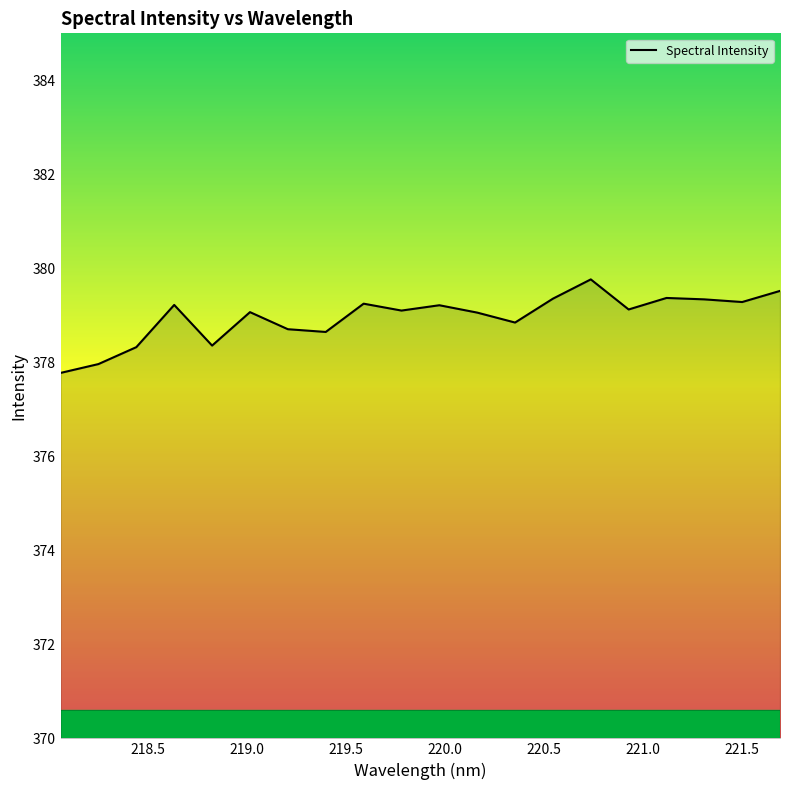

What is the greatest value displayed?

379.8